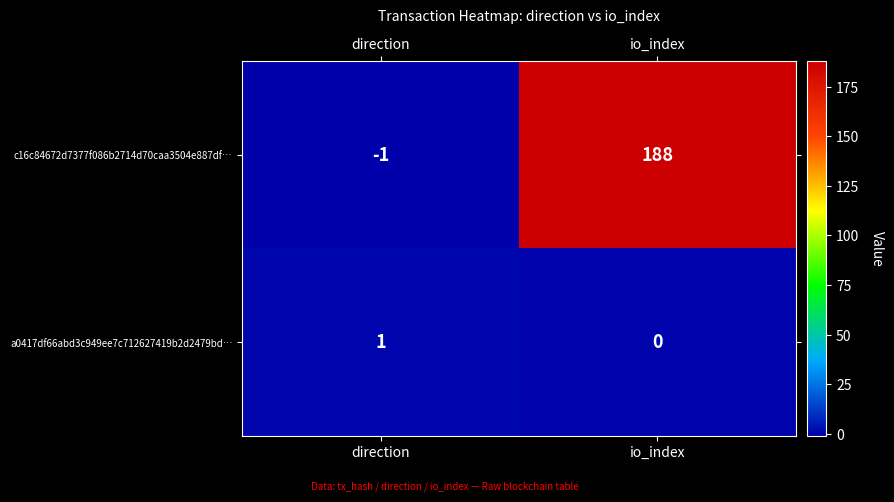

Where is a0417df66abd3c949ee7c712627419b2d2479bd… nearest to the value 0?

io_index